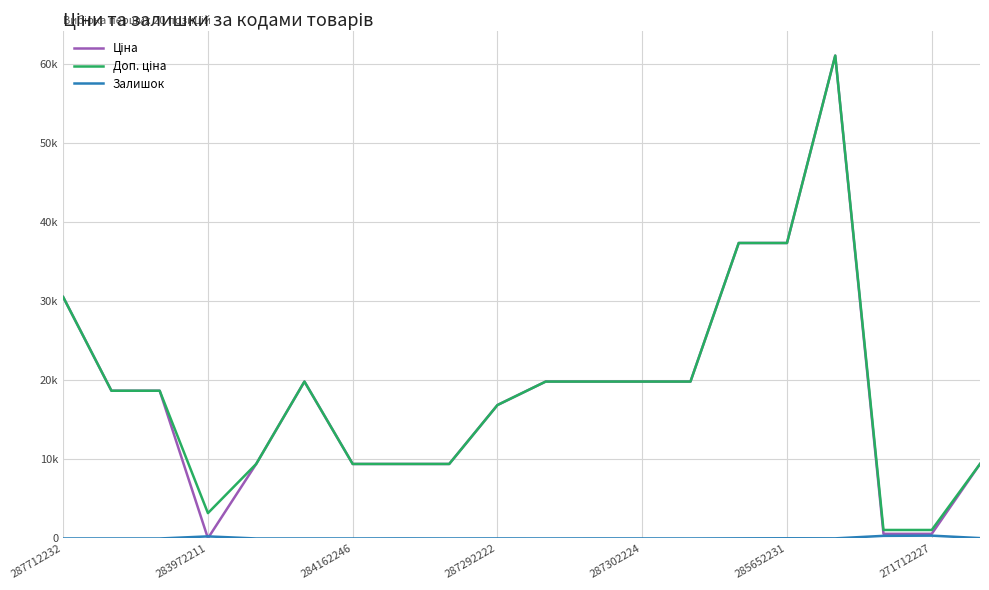

Does the chart display data point markers on the line(s)?

No